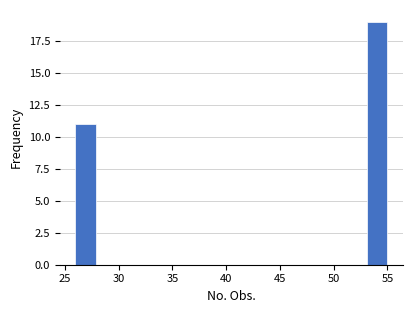

Around what value on the x-axis is the tallest bar? Give the approximate position of its centre, as read against the axis.

54.0